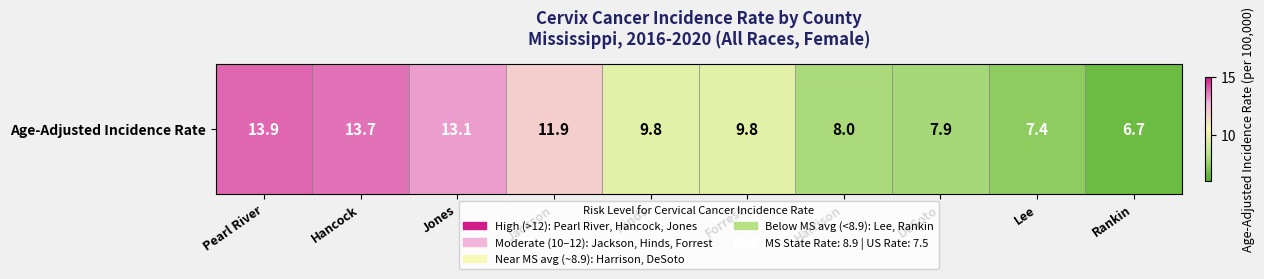

At which label does the data first exceed 9?

Pearl River